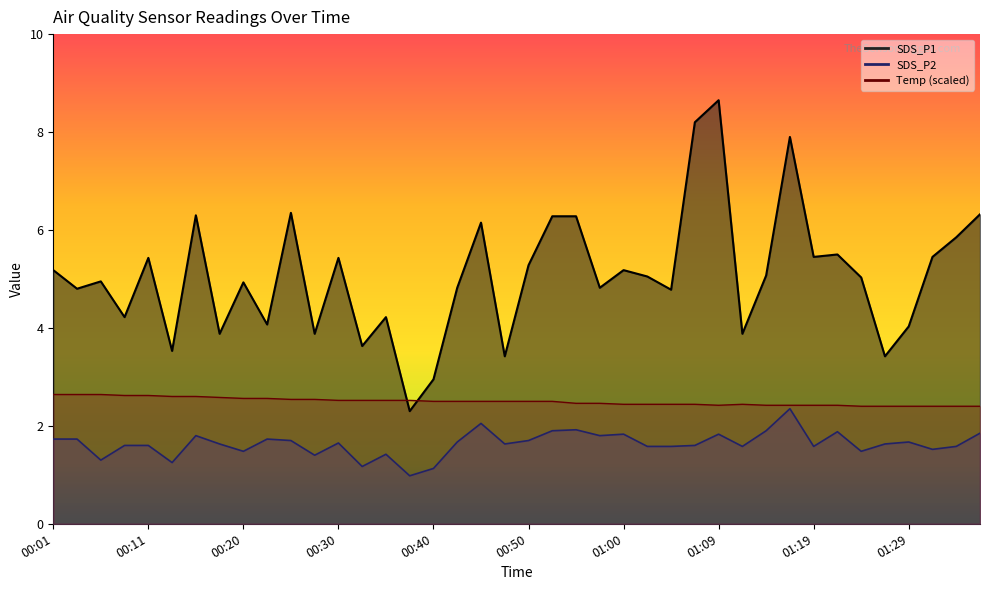

True or false: Temp has more than 2 interior local peaks.

False